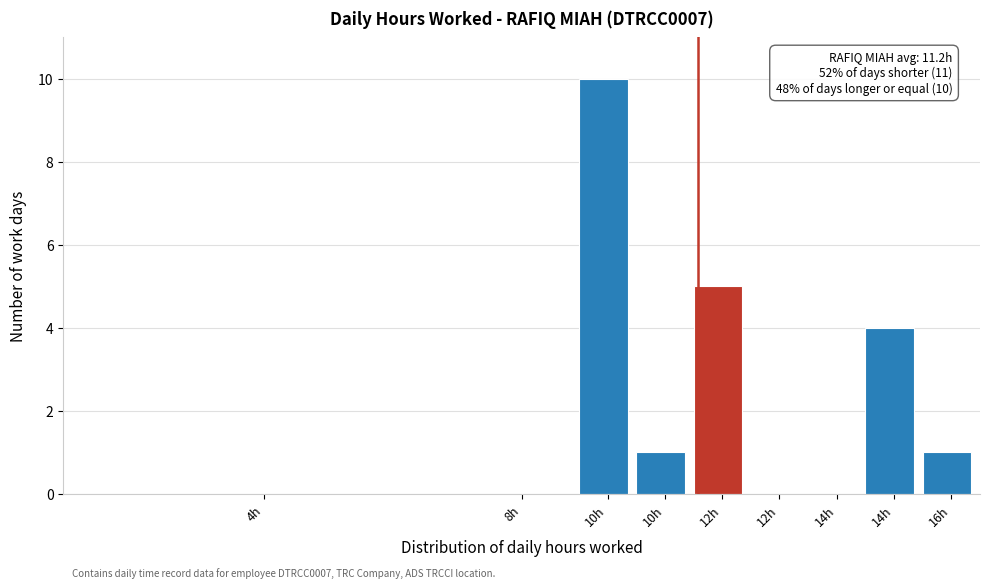

Count the number of data series in this chart.

1